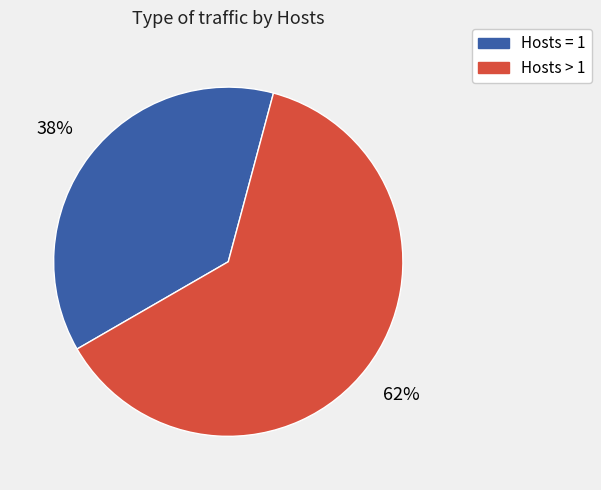

Does any single category account for the majority?

Yes